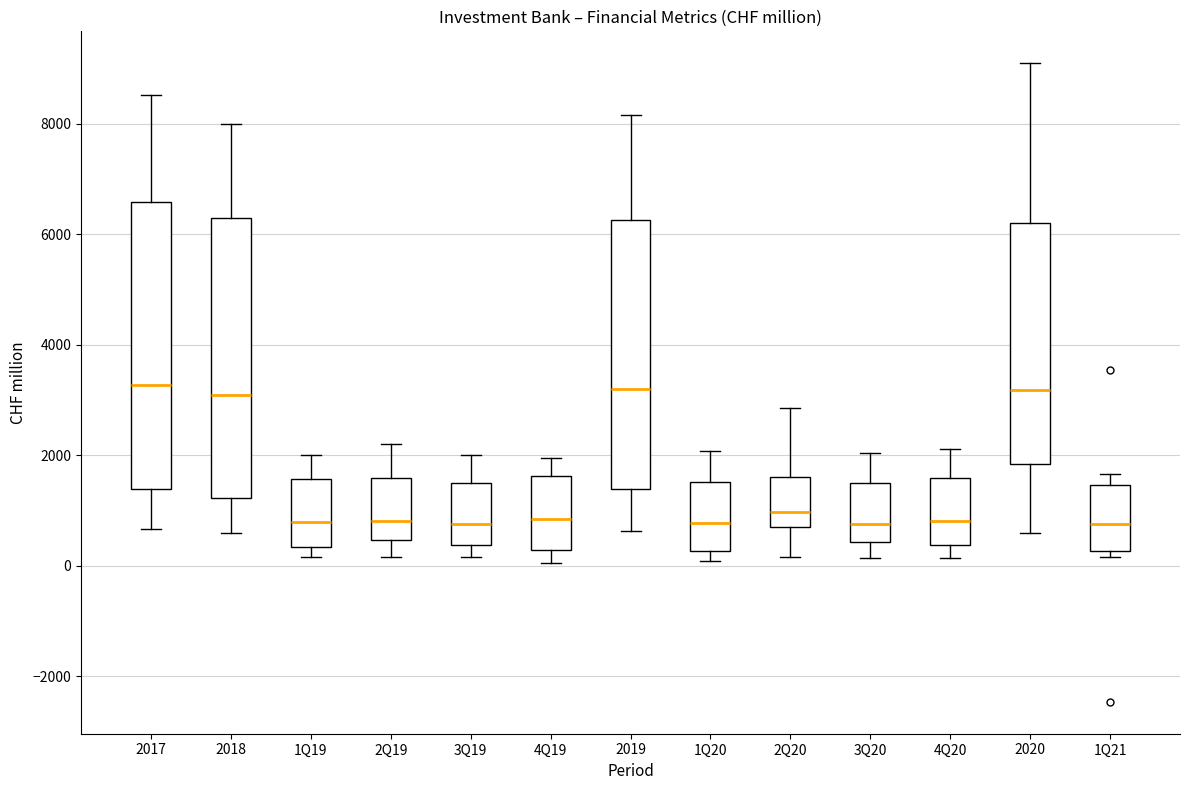

Reading left to right, read every box against the y-axis: the position of its median line, the range the box covers, and the ends of its whiskers. The values are not printed on the chart, so give them approximately, as read against the axis.

2017: median 3200, box 1400 to 6600, whiskers 600 to 8600
2018: median 3000, box 1200 to 6200, whiskers 600 to 8000
1Q19: median 800, box 400 to 1600, whiskers 200 to 2000
2Q19: median 800, box 400 to 1600, whiskers 200 to 2200
3Q19: median 800, box 400 to 1400, whiskers 200 to 2000
4Q19: median 800, box 200 to 1600, whiskers 0 to 2000
2019: median 3200, box 1400 to 6200, whiskers 600 to 8200
1Q20: median 800, box 200 to 1600, whiskers 0 to 2000
2Q20: median 1000, box 600 to 1600, whiskers 200 to 2800
3Q20: median 800, box 400 to 1600, whiskers 200 to 2000
4Q20: median 800, box 400 to 1600, whiskers 200 to 2200
2020: median 3200, box 1800 to 6200, whiskers 600 to 9000
1Q21: median 800, box 200 to 1400, whiskers 200 (just below the box's lower edge) to 1600